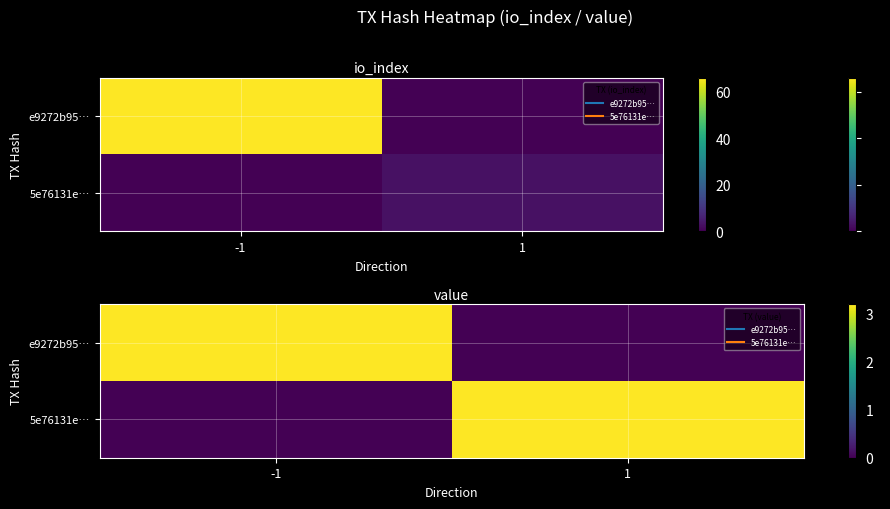

What is the highest value of the e9272b95… series?

3.2